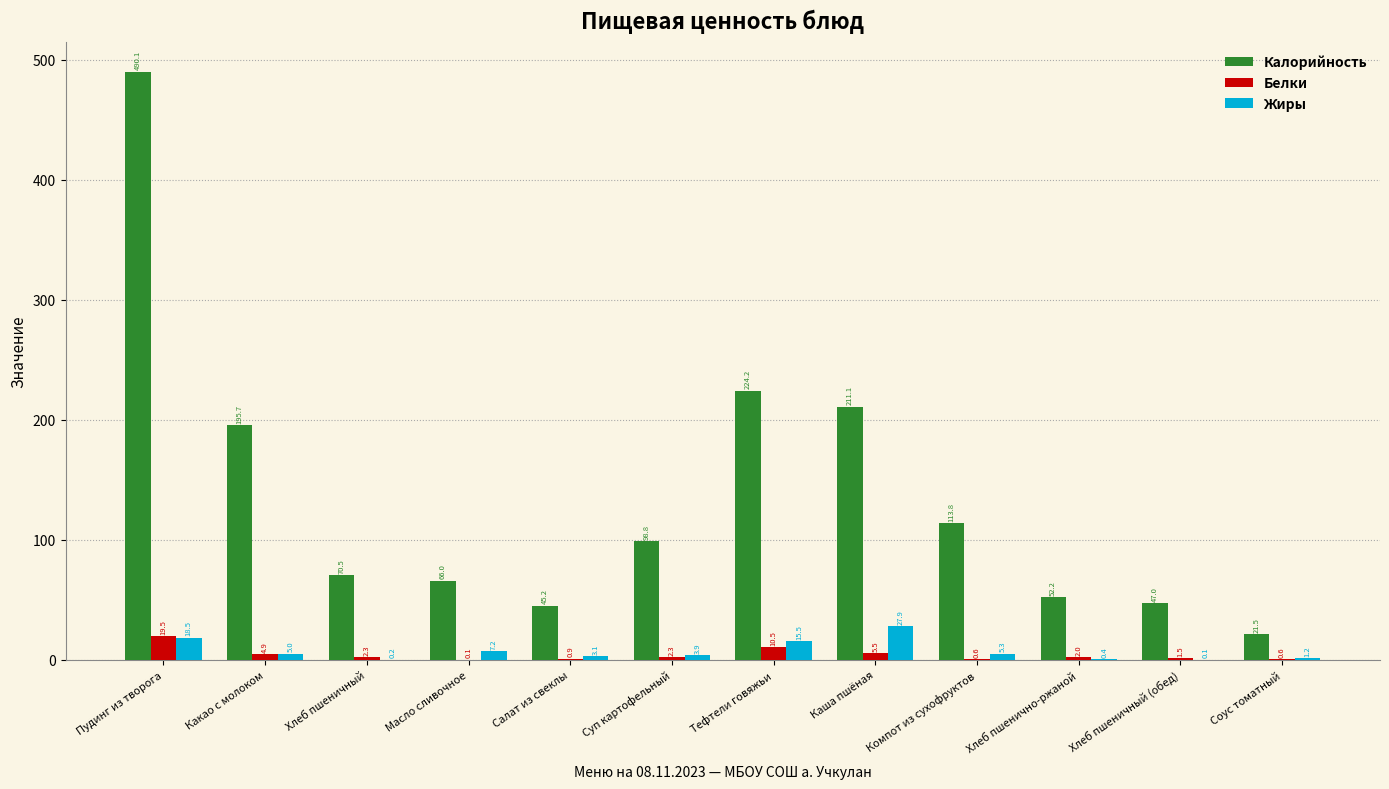

True or false: Жиры has a value of 0.4 at Хлеб пшенично-ржаной.

True